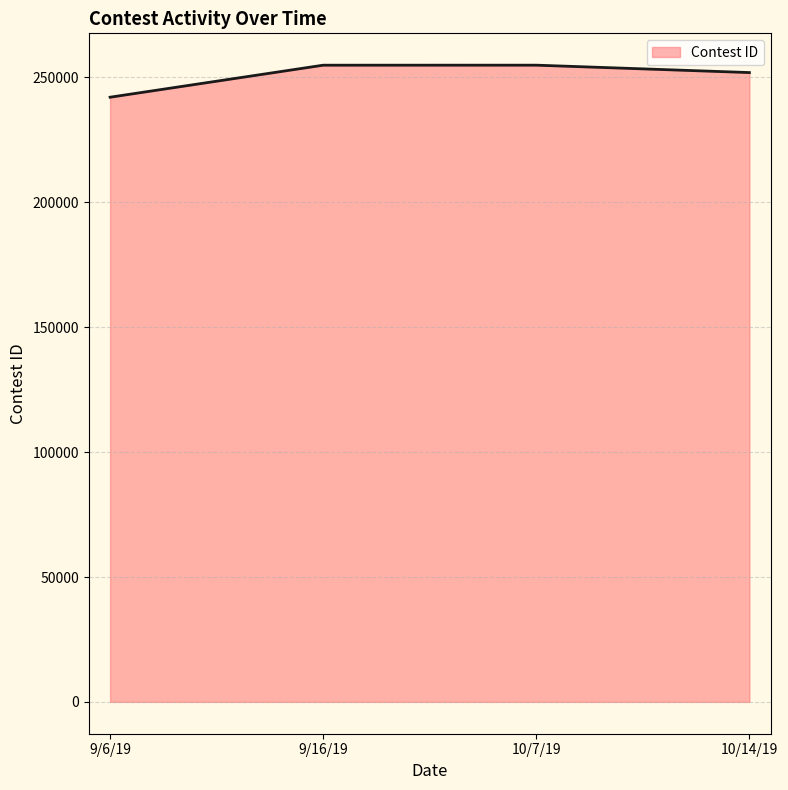

What is the sum of the values at 10/14/19 and 10/7/19?

506891